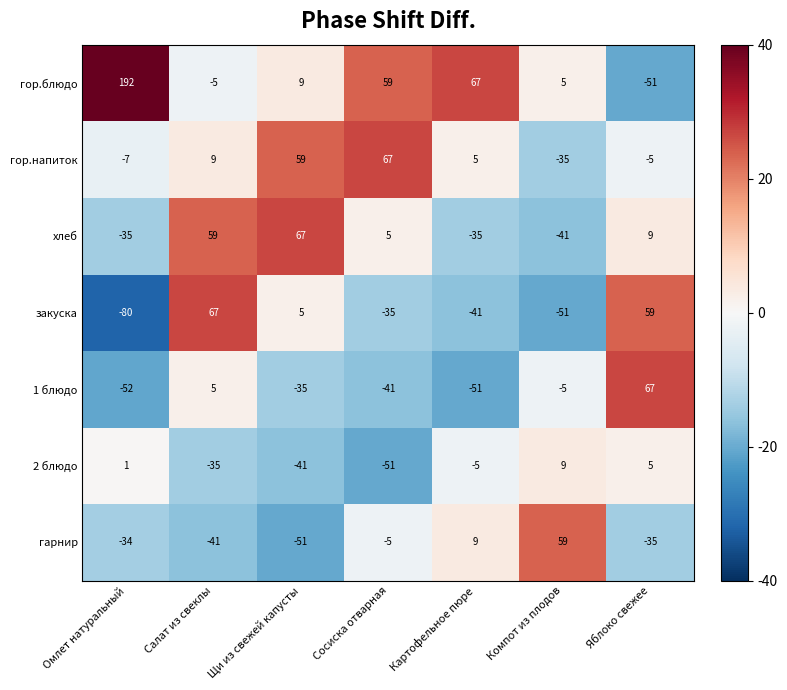

What is the sum of all 2 блюдо values?

-117